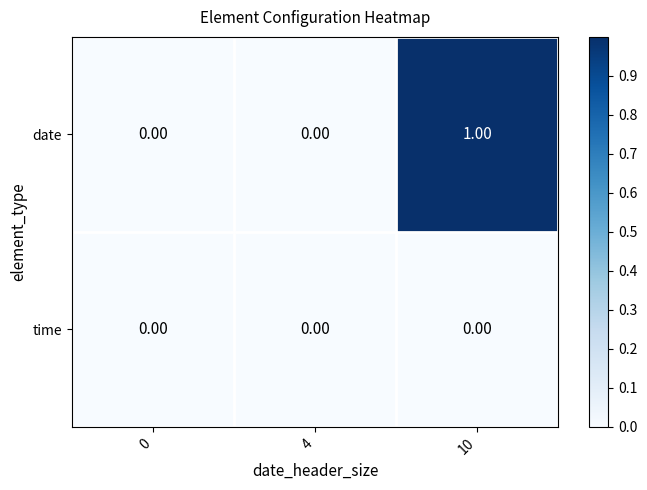

Which series has the largest range (max minus min)?

date